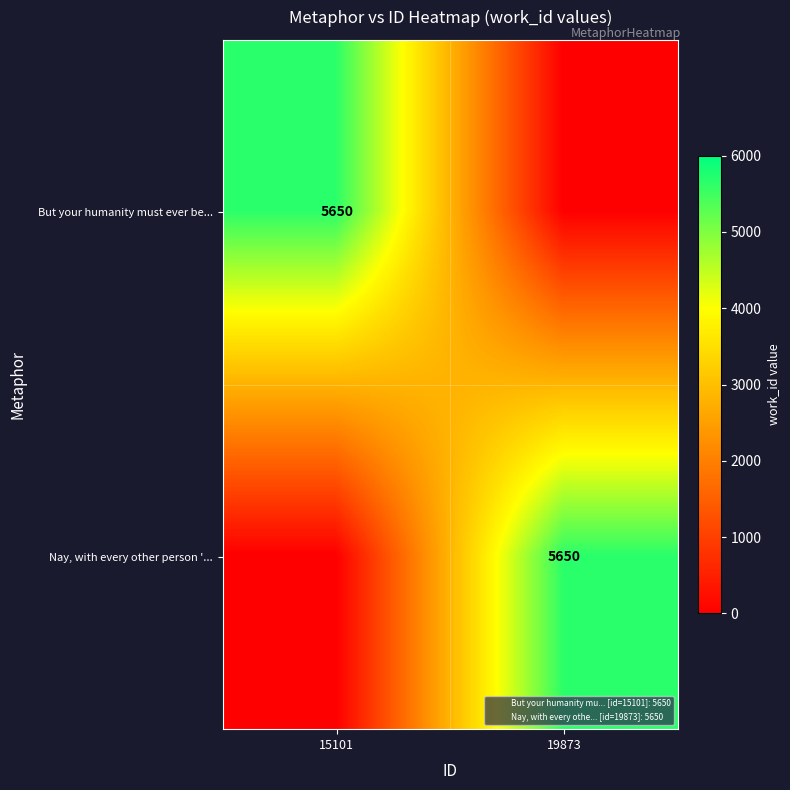

The Nay, with every other person '... series shows 7998 at 19873. True or false?

False